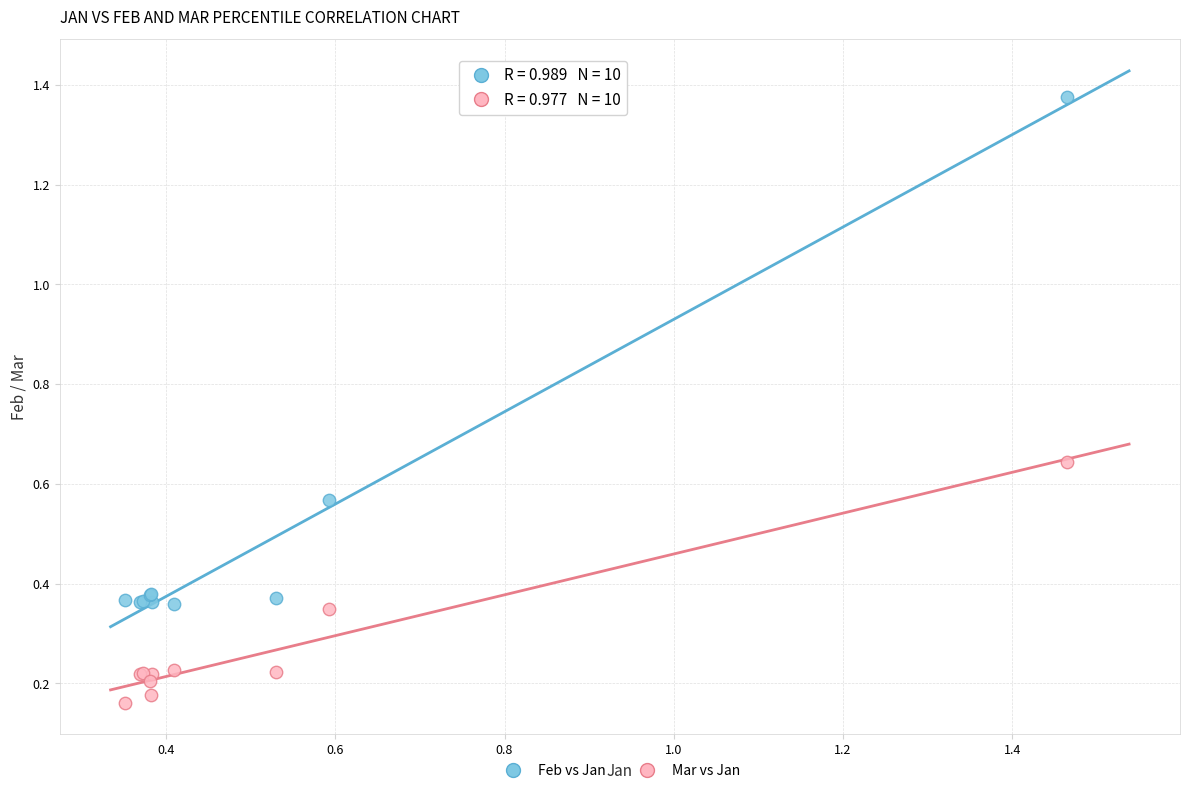

Which series contains the highest Y value?

Feb vs Jan